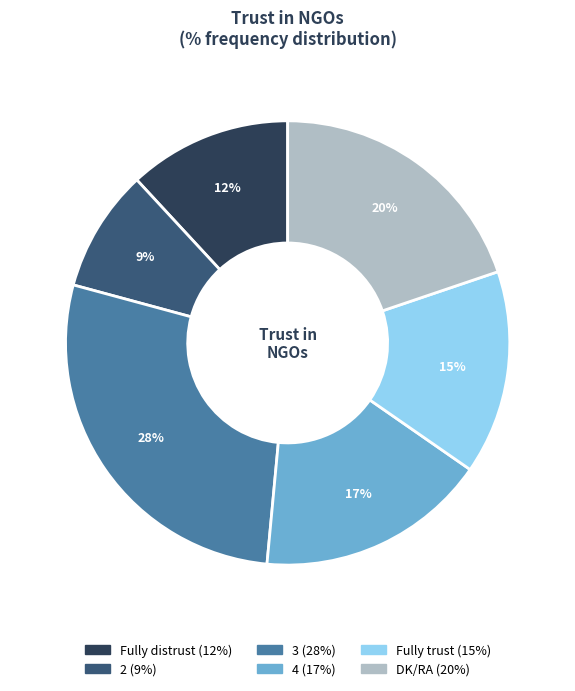

Which has a higher value, 3 or 2?

3